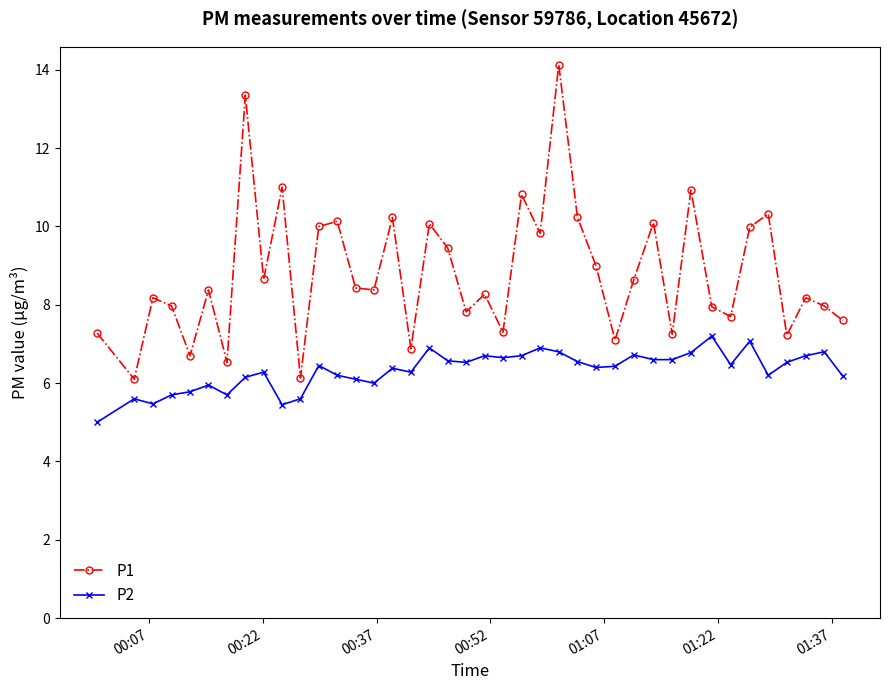

What are all the series names shown in the legend?

P1, P2